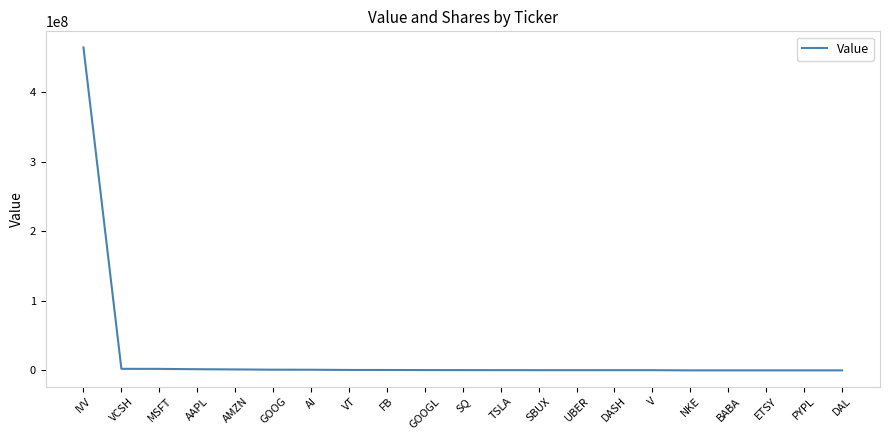

What is the difference between the maximum and minimum values?

464287200